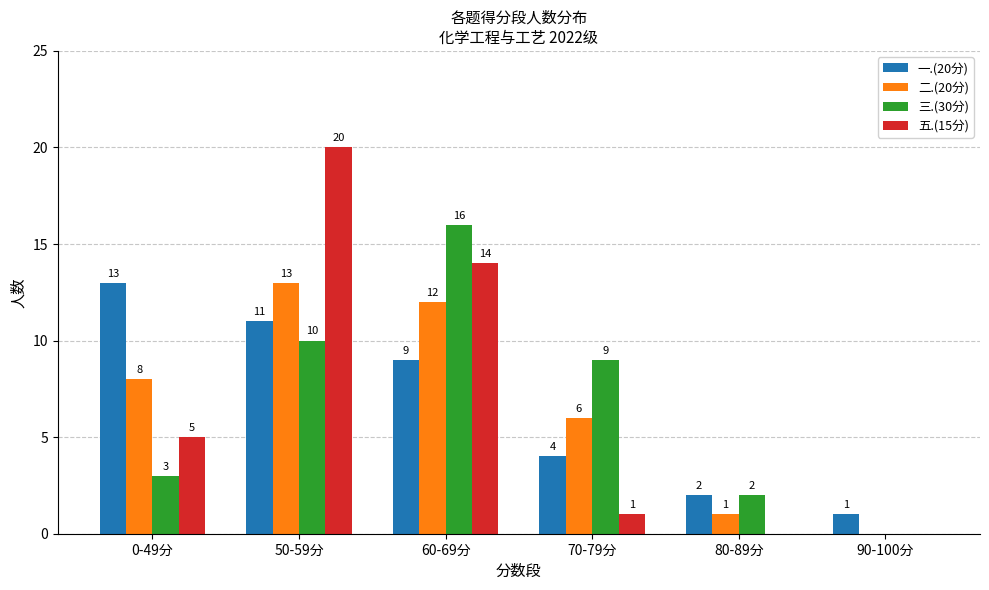

Read the 二.(20分) value at 0-49分, to the nearest 10.

10